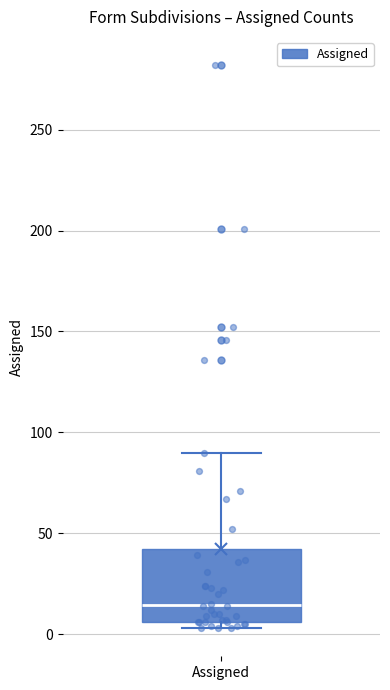

Where does the median line of the box for Assigned sit on the y-axis? The values are not printed on the chart, so give them approximately, as read against the axis.

15